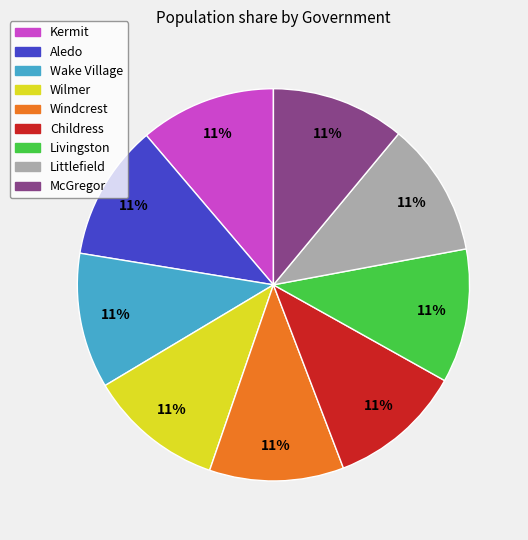

To the nearest percent, what portion does Wake Village represent?

11%